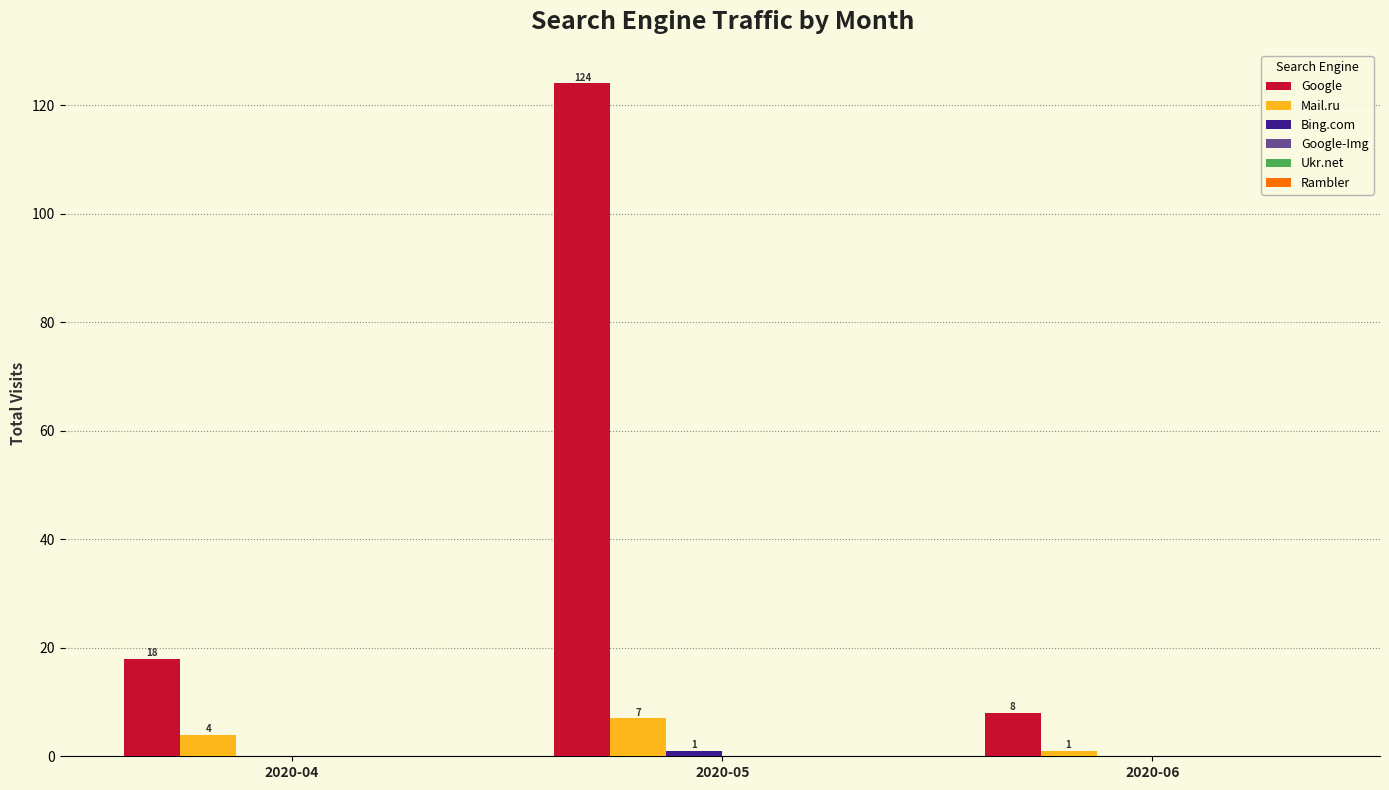

What is the approximate value of Mail.ru at 2020-05?

7